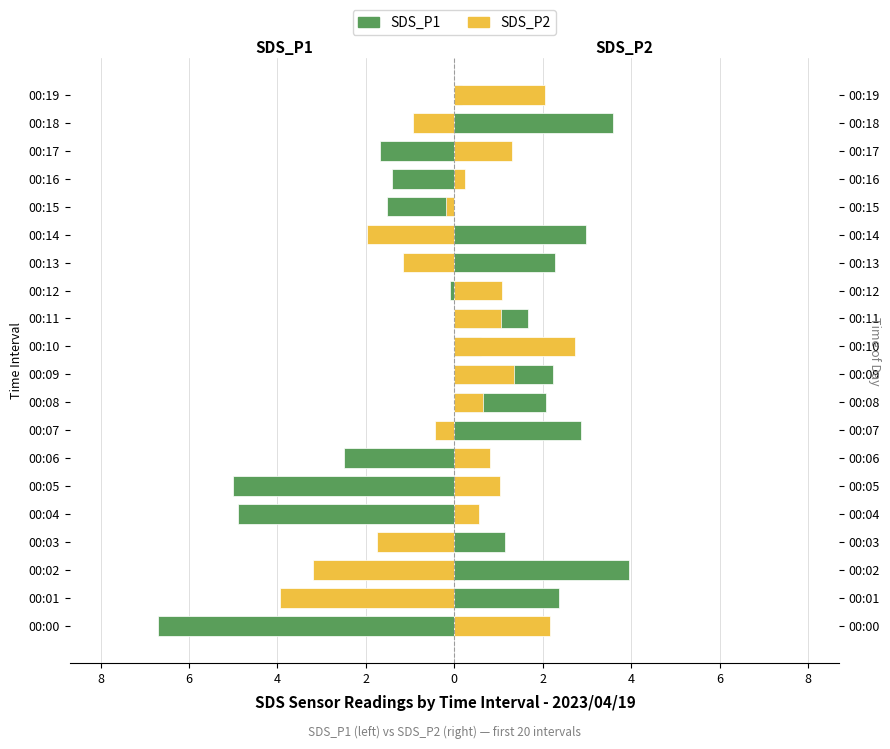

How many groups of bars are there?

20